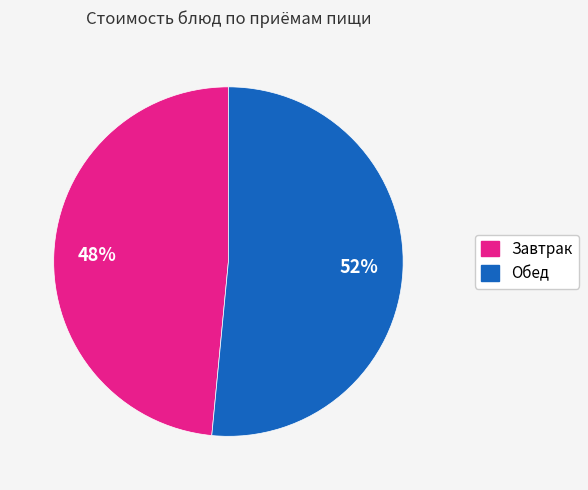

To the nearest percent, what is the average slice percentage?

50%